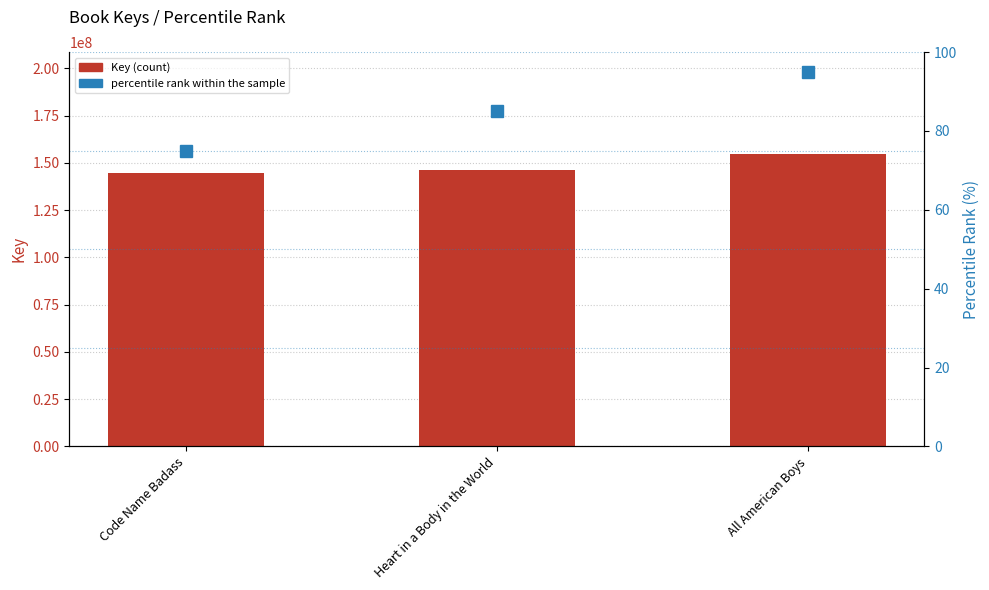

Reading left to right, transcribe all the data shown in this chart.

Key: 144484760	146399216	154558184
percentile rank within the sample: 75	85	95